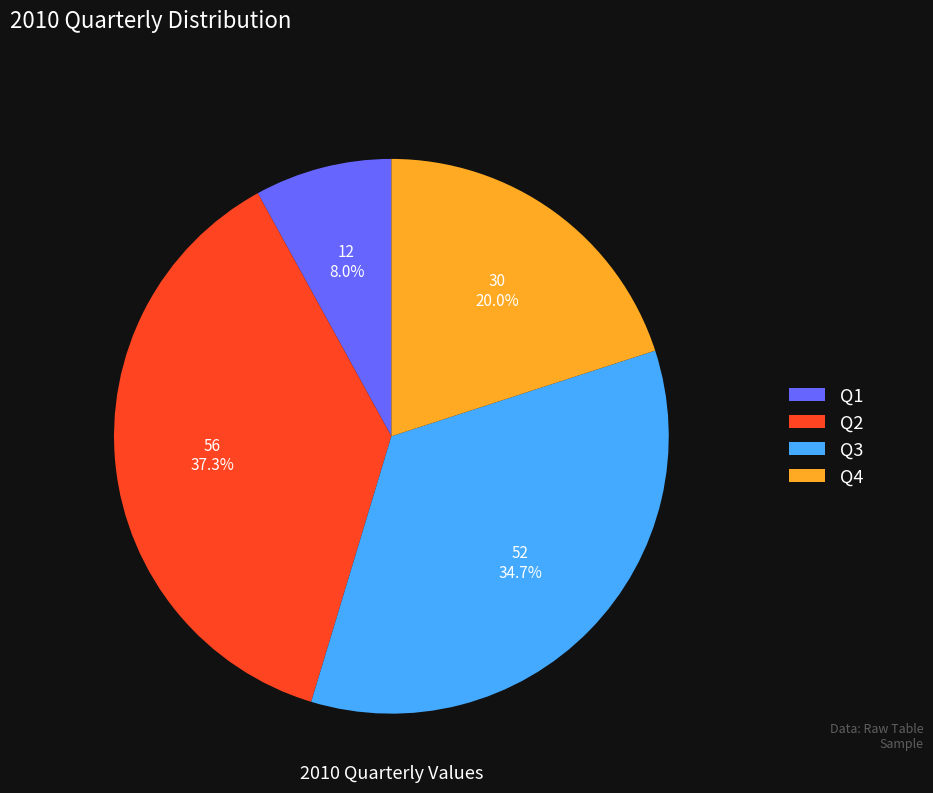

To the nearest percent, what percentage of the pie is Q3?

35%